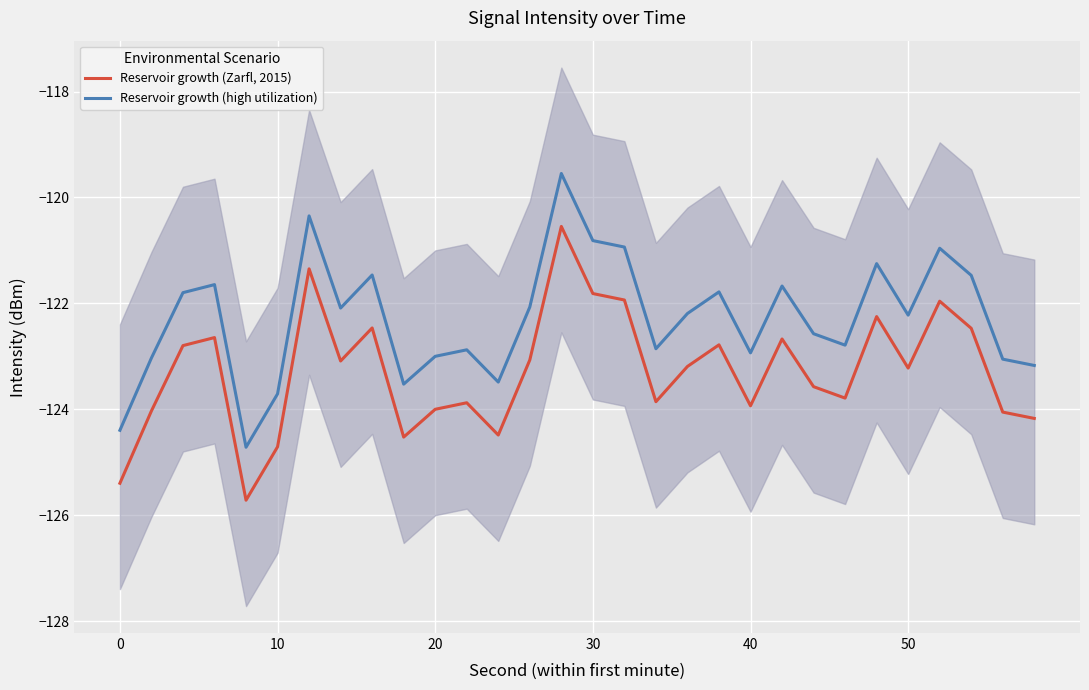

What is the maximum value for Reservoir growth (high utilization)?

-119.5